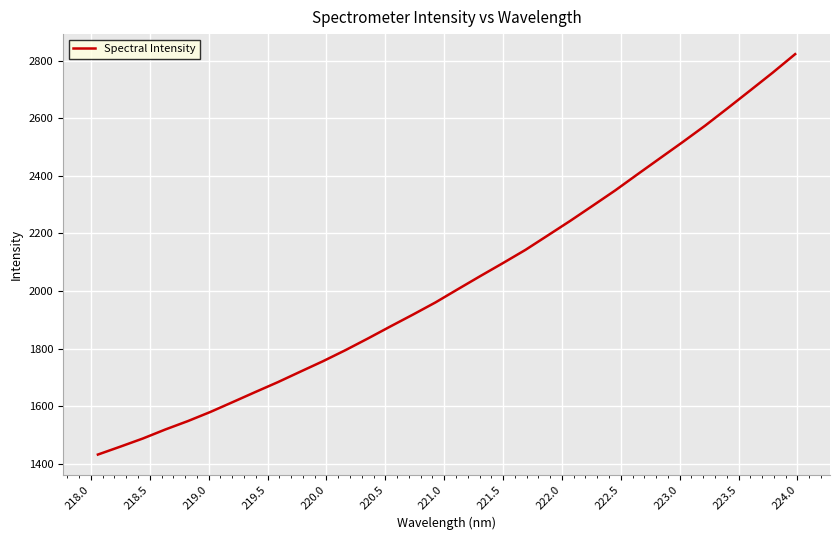

What is the minimum value shown in the chart?

1433.0